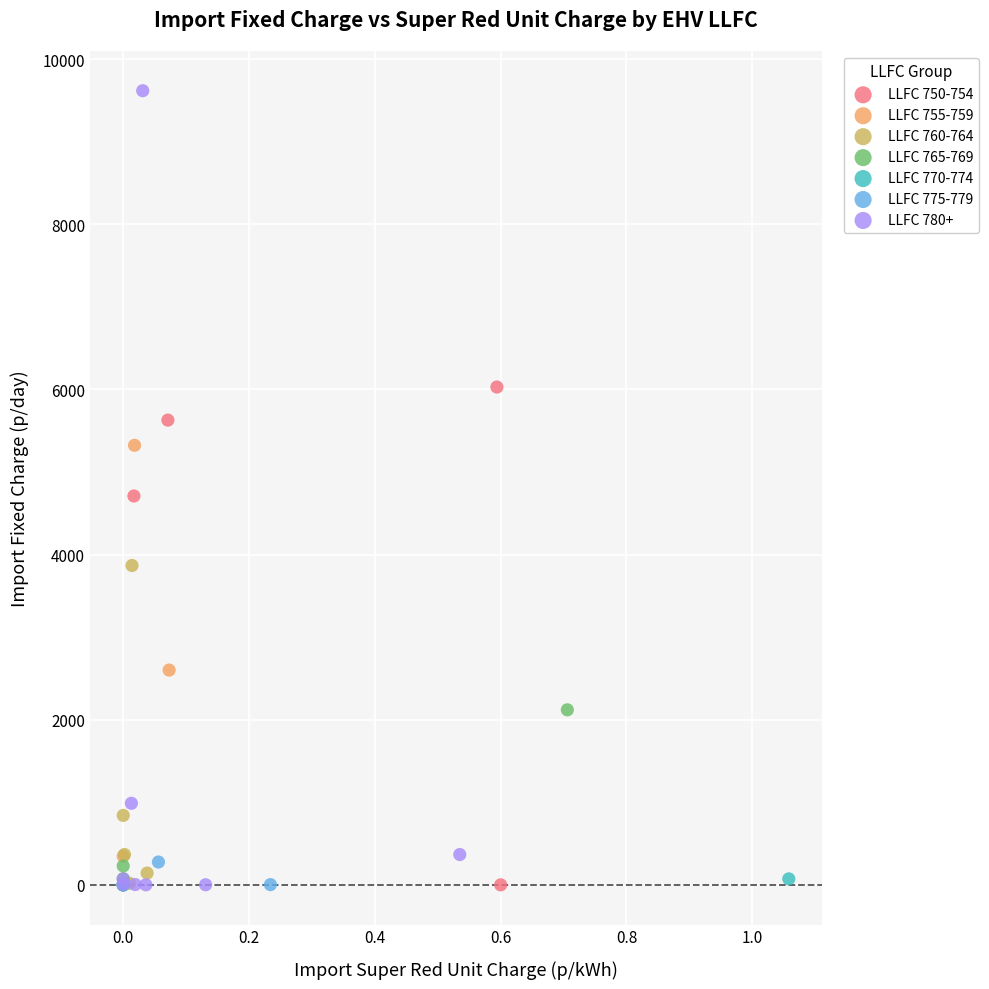

Which series has the widest spread of Y values?

LLFC 780+